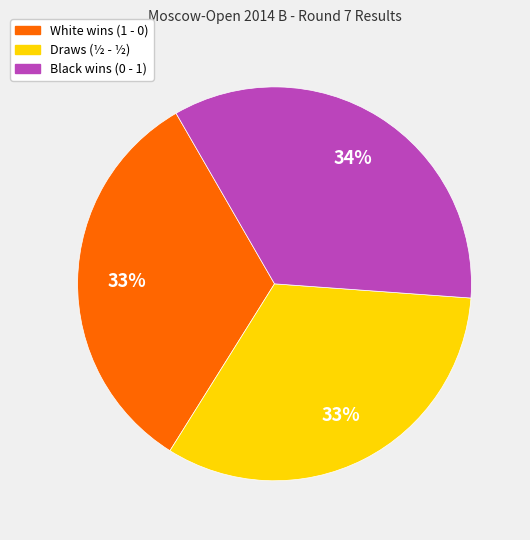

To the nearest percent, what is the average slice percentage?

33%